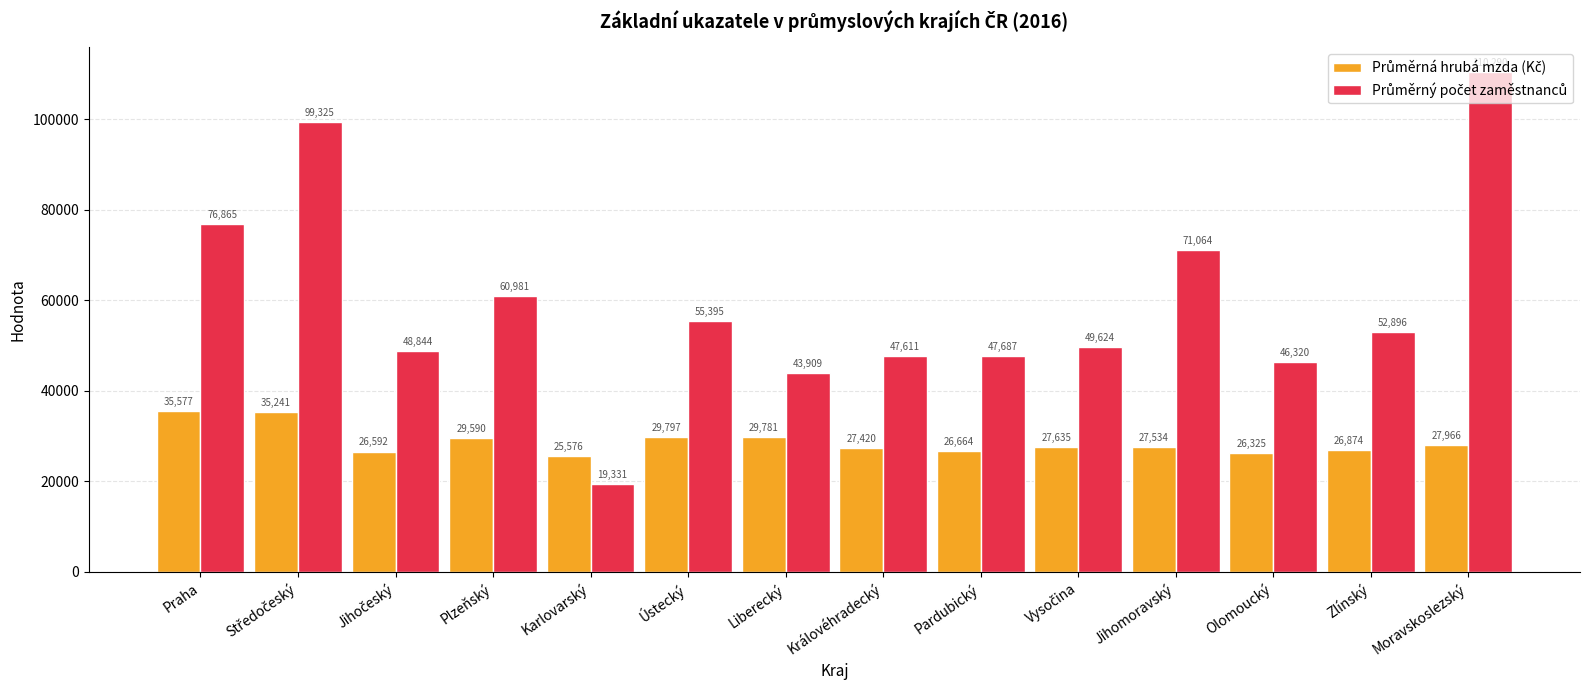

What is the spread (max minus min) of values at Olomoucký?

19995